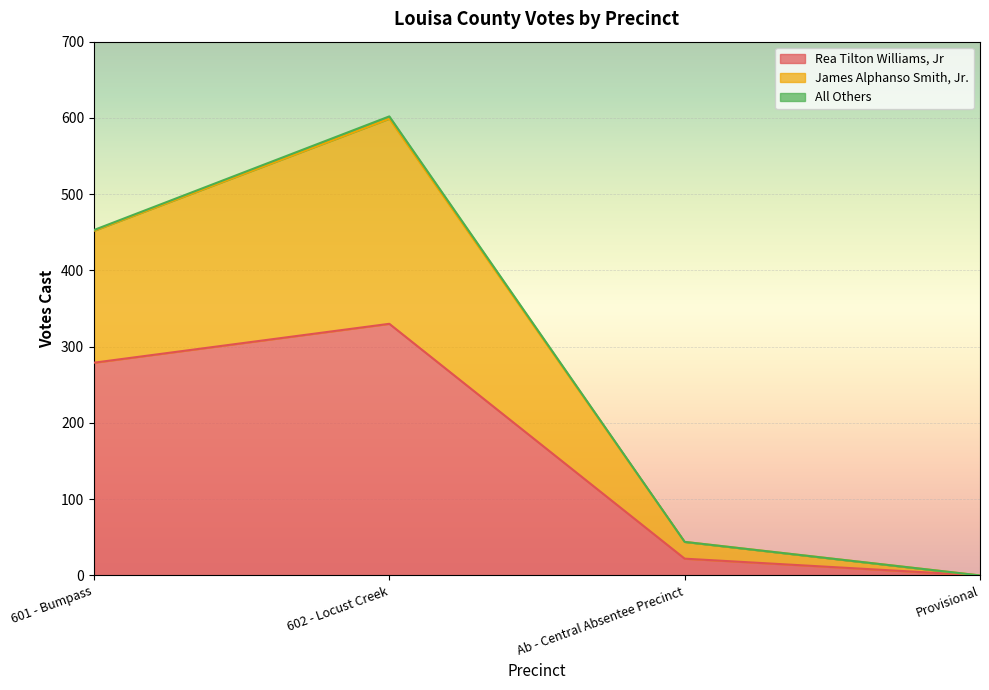

What is the highest value of the Rea Tilton Williams, Jr series?

330